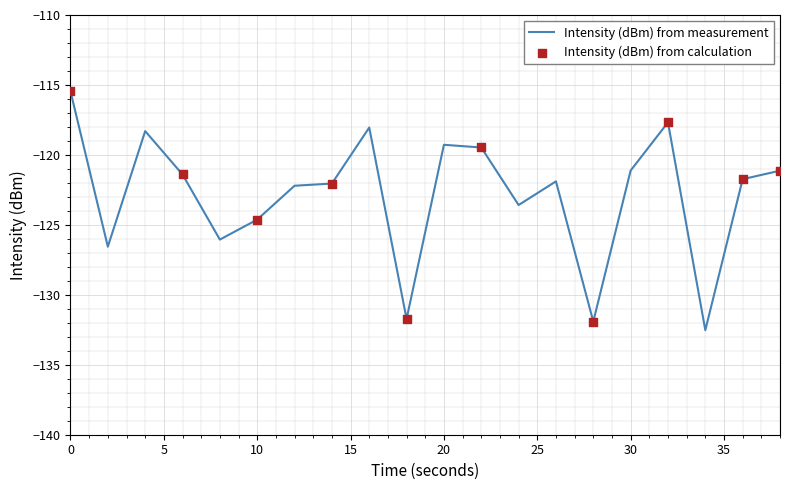

What is the difference between the maximum and minimum values?

17.1